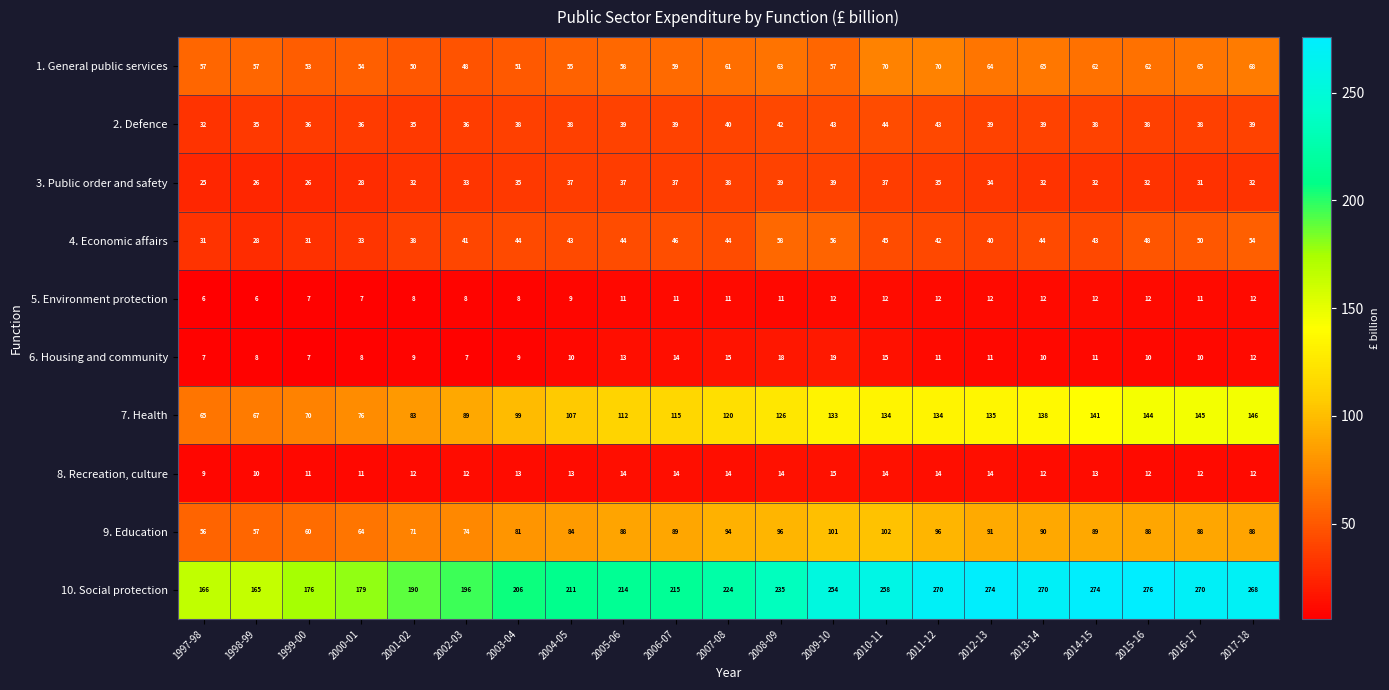

What is the total value across all series at 2011-12?

727